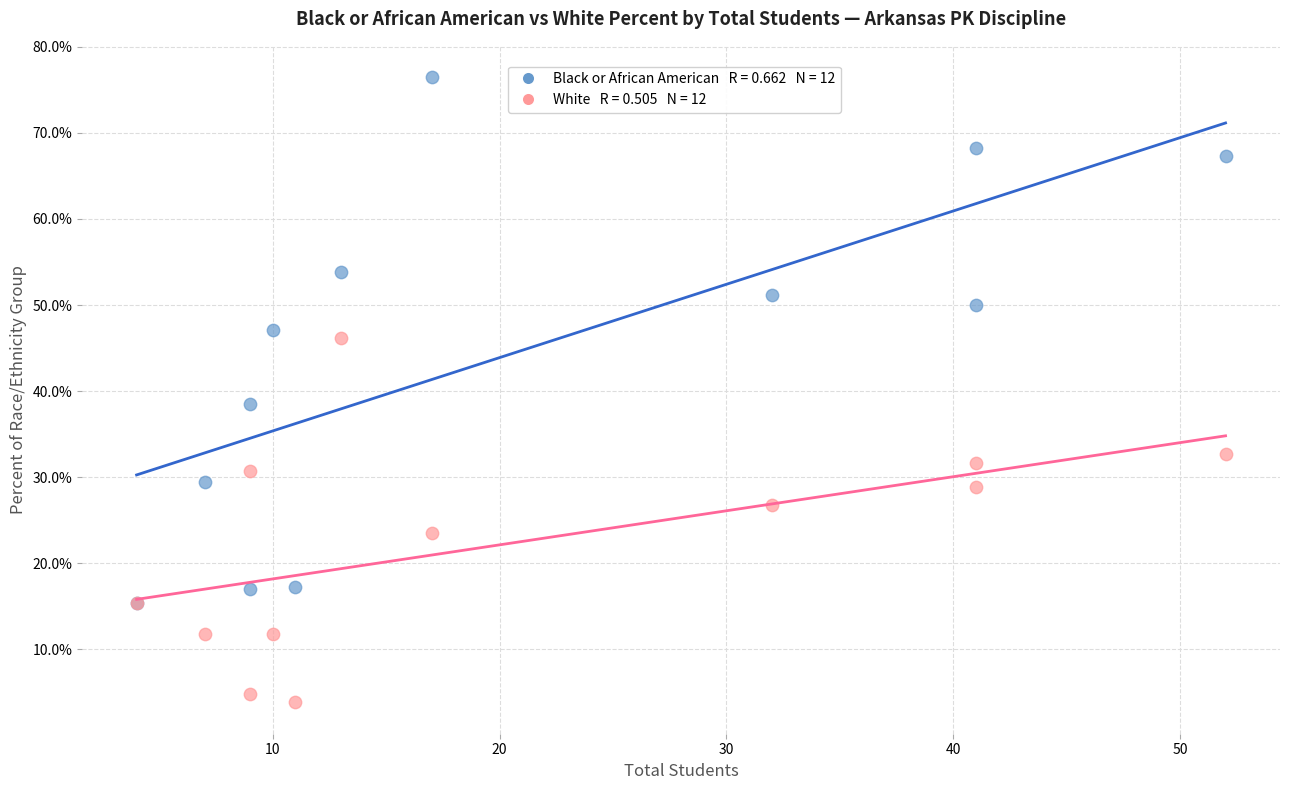

Across all series, what Y value is closest to 40?

38.5